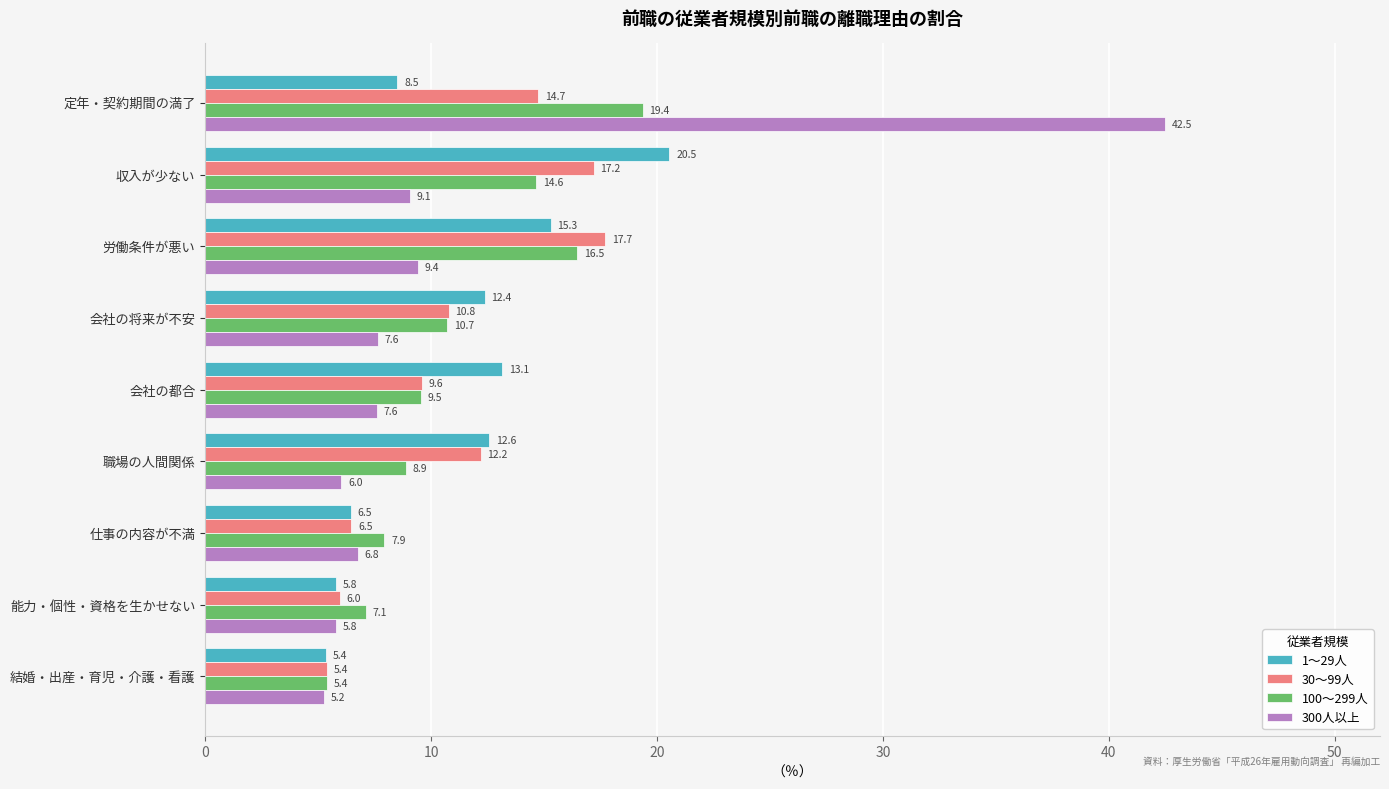

How many categories are shown in the chart?

9